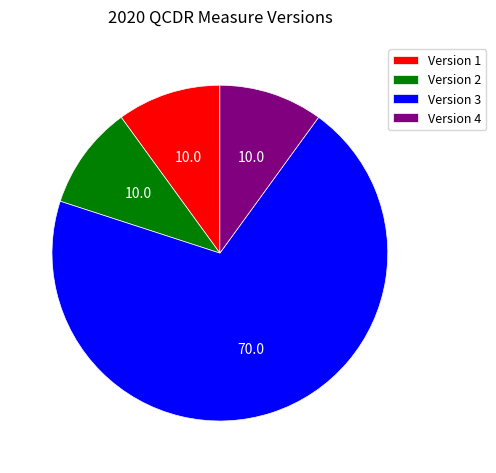

Which slice is the largest?

Version 3